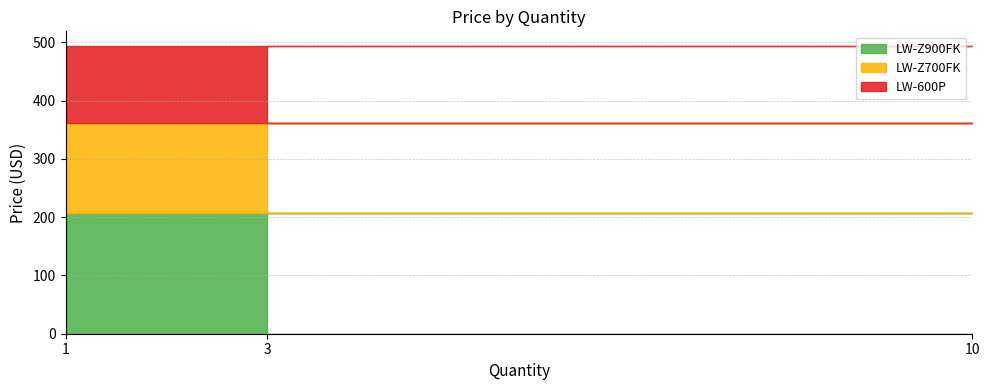

Where is LW-Z700FK nearest to the value 155?

1